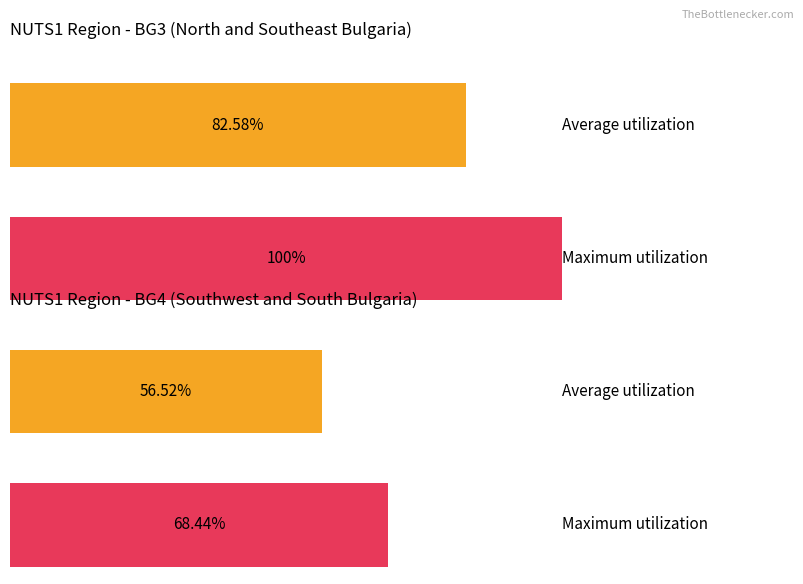

List the series in order of their overall mean, lowest first.

BG4, BG3